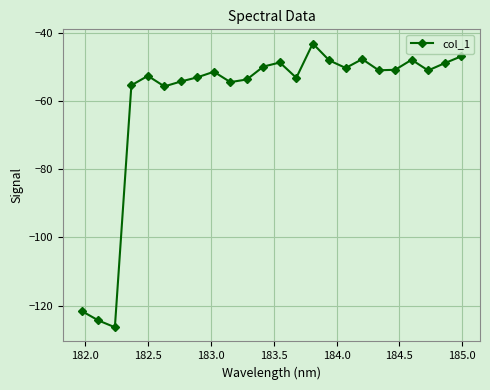

What is the sum of all values?

-1440.0